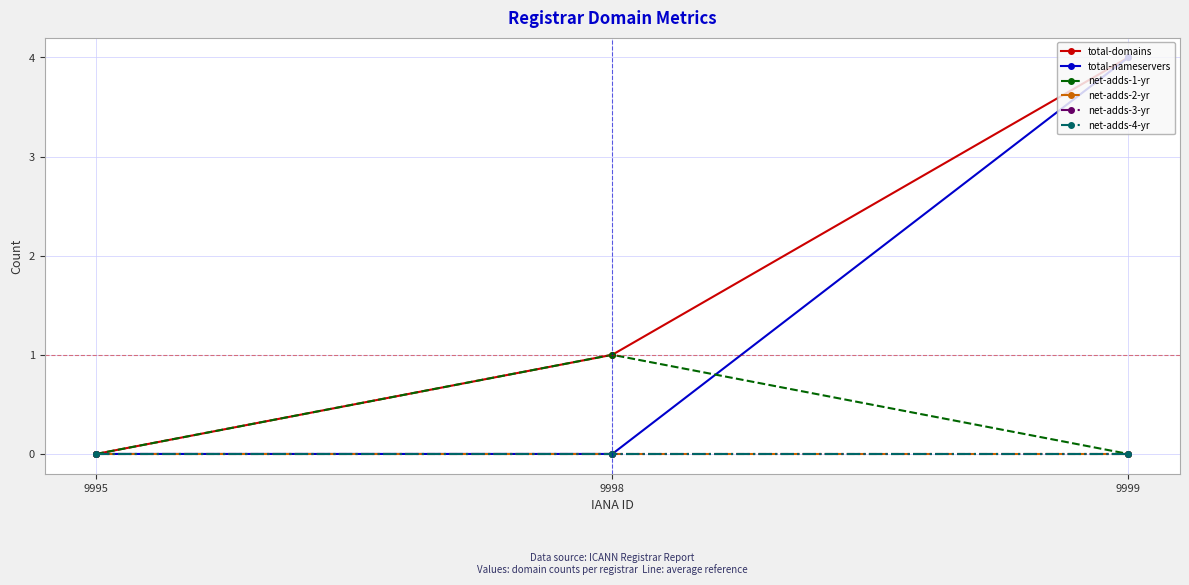

Which series has the largest total across all categories?

total-domains